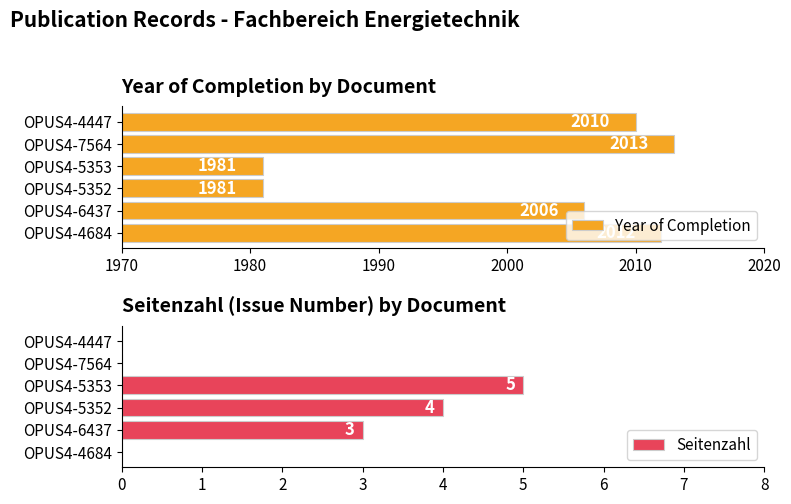

At which label is Year of Completion closest to 1997?

OPUS4-6437